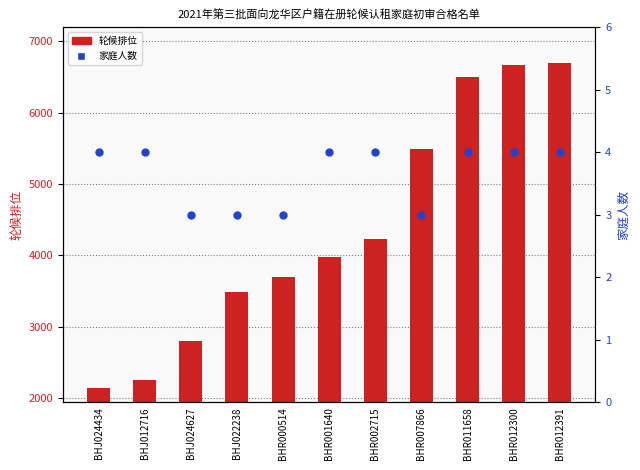

Which series has the largest total across all categories?

轮候排位 (queue rank)